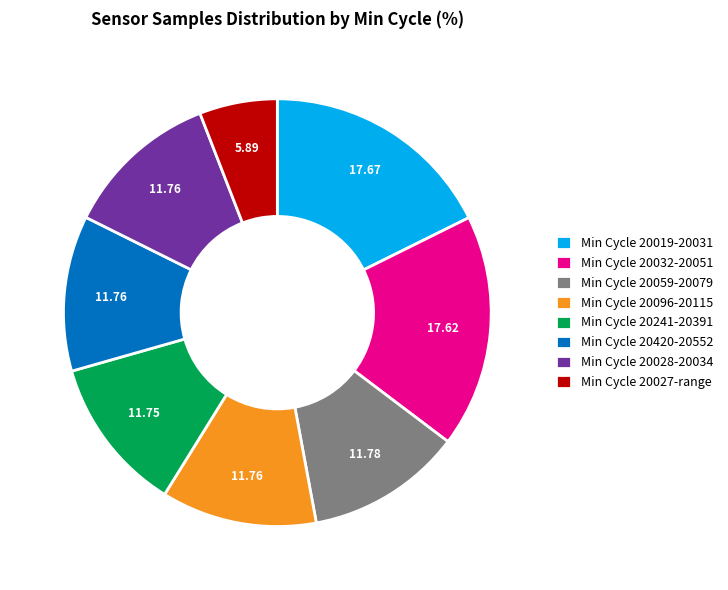

Do Min Cycle 20028-20034 and Min Cycle 20096-20115 together represent more than half of the pie?

No